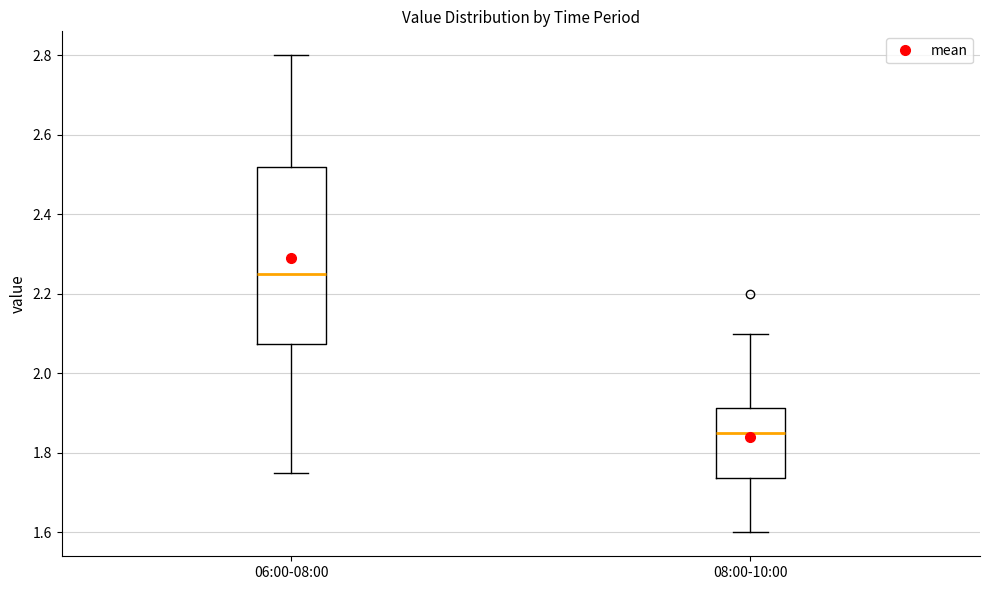

Which box has the highest median line?

06:00-08:00